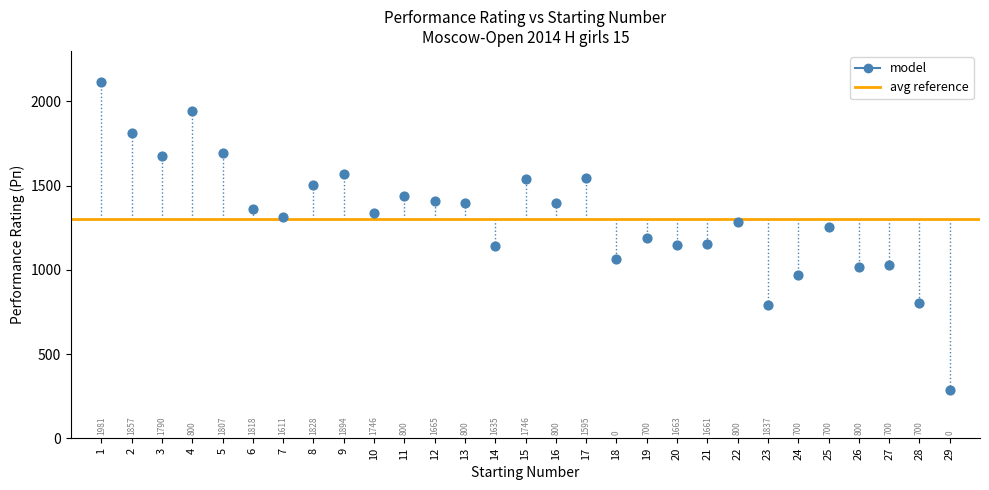

What Y value in the scatter plot is closest to 1201?

1188